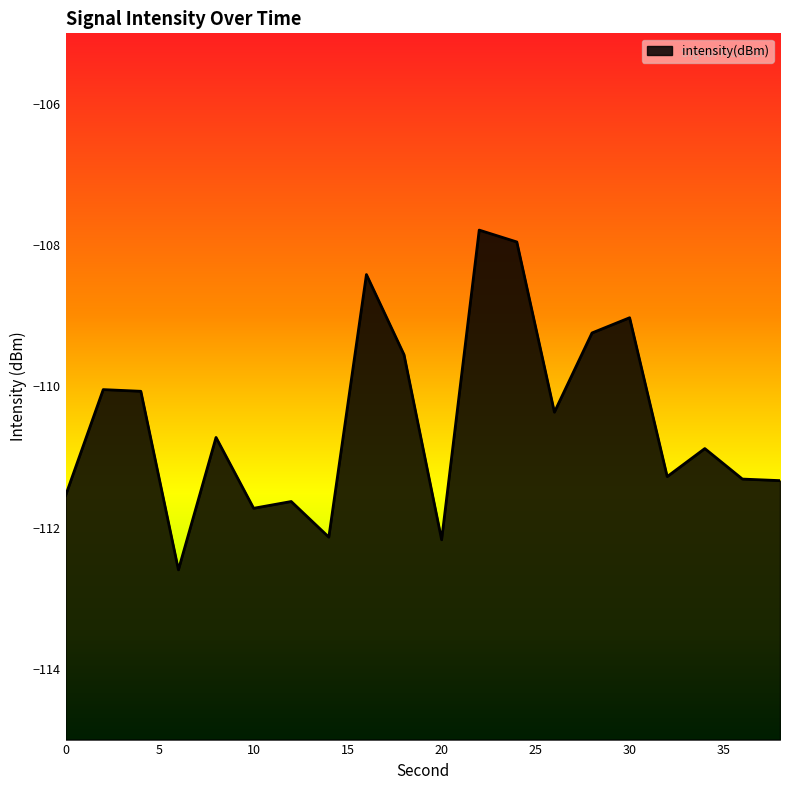

What is the smallest value displayed?

-112.6